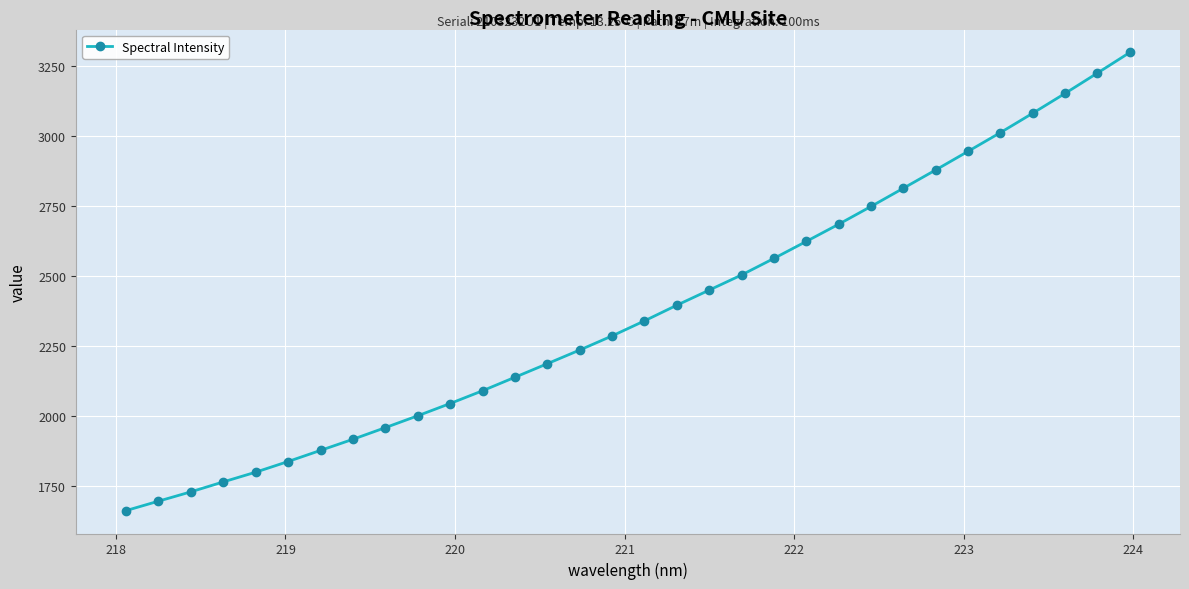

What is the average value?

2373.5